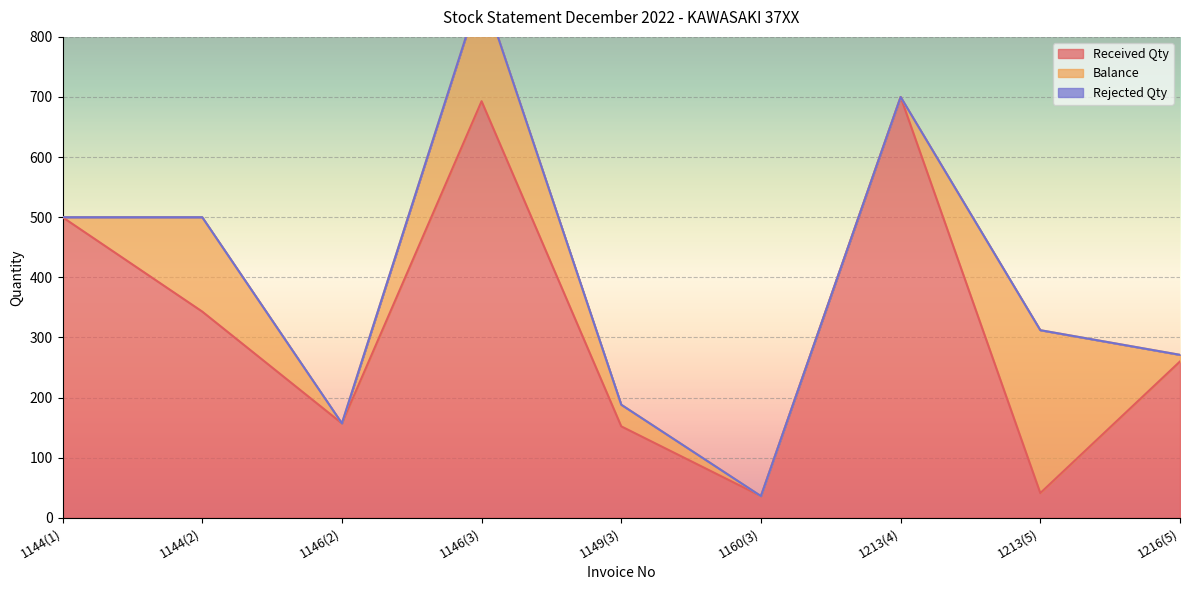

Which series changed the most between 1144(1) and 1146(2)?

Received Qty